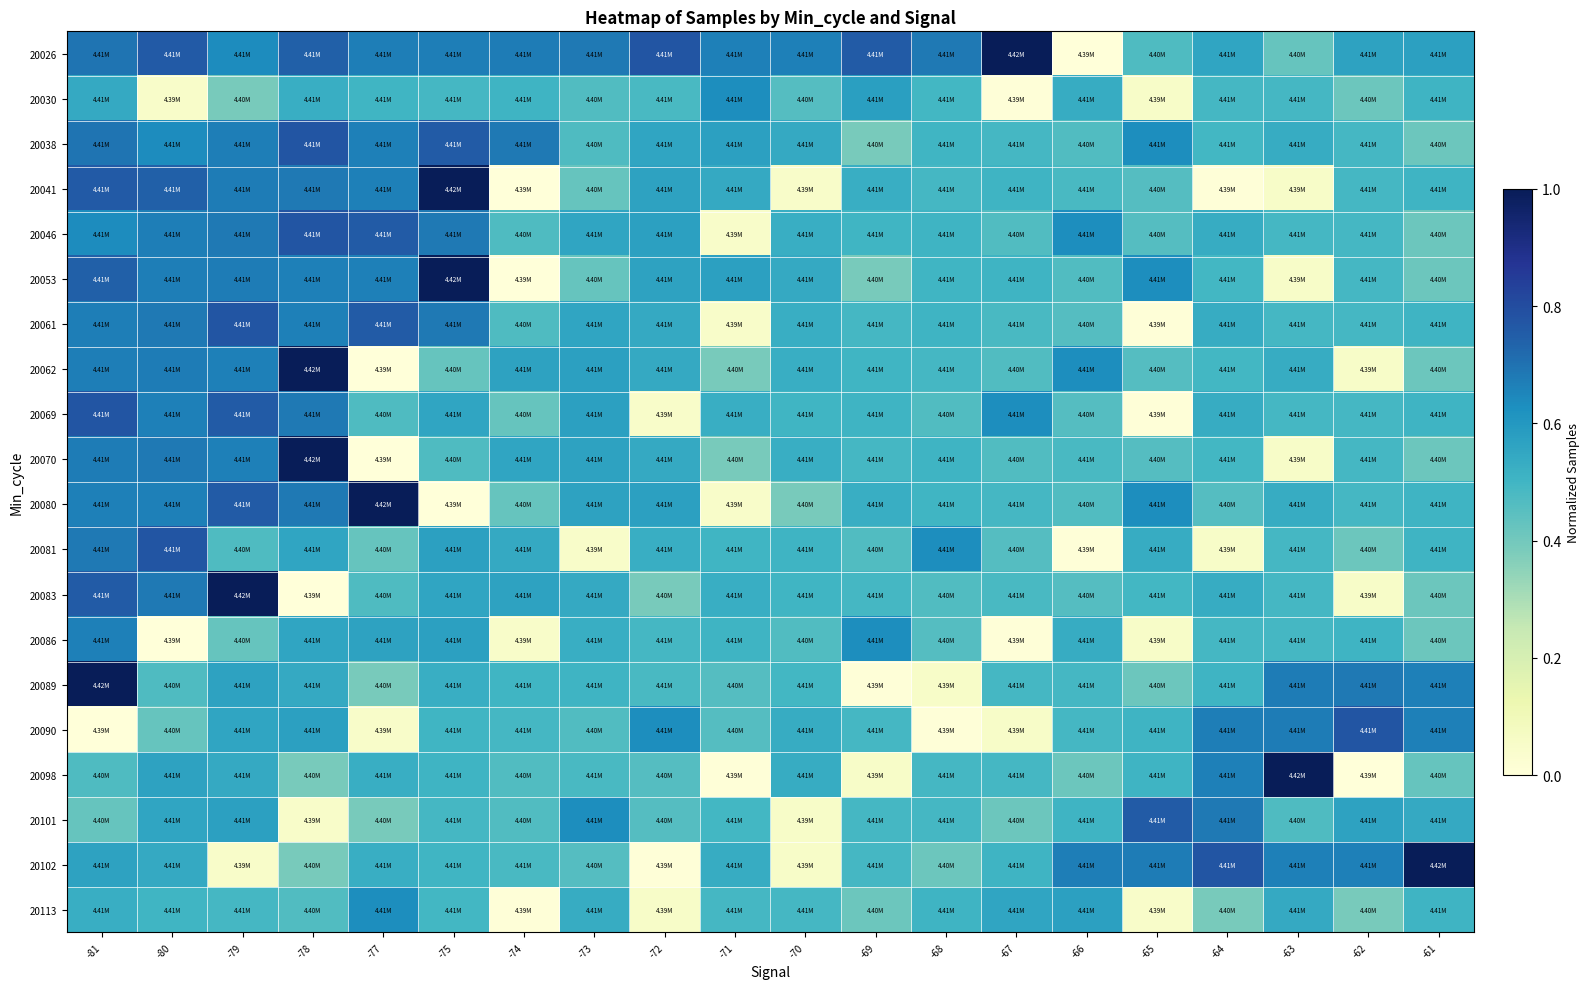

Reading left to right, what are all the values shown in this chart?

20026: -81=0.7	-80=0.8	-79=0.6	-78=0.7	-77=0.7	-75=0.7	-74=0.7	-73=0.7	-72=0.8	-71=0.7	-70=0.7	-69=0.8	-68=0.7	-67=1.0	-66=0.0	-65=0.5	-64=0.6	-63=0.4	-62=0.6	-61=0.6
20030: -81=0.5	-80=0.1	-79=0.4	-78=0.5	-77=0.5	-75=0.5	-74=0.5	-73=0.5	-72=0.5	-71=0.6	-70=0.5	-69=0.6	-68=0.5	-67=0.0	-66=0.5	-65=0.1	-64=0.5	-63=0.5	-62=0.4	-61=0.5
20038: -81=0.7	-80=0.6	-79=0.7	-78=0.8	-77=0.7	-75=0.8	-74=0.7	-73=0.5	-72=0.6	-71=0.6	-70=0.5	-69=0.4	-68=0.5	-67=0.5	-66=0.5	-65=0.6	-64=0.5	-63=0.5	-62=0.5	-61=0.4
20041: -81=0.8	-80=0.7	-79=0.7	-78=0.7	-77=0.7	-75=1.0	-74=0.0	-73=0.4	-72=0.6	-71=0.5	-70=0.1	-69=0.5	-68=0.5	-67=0.5	-66=0.5	-65=0.5	-64=0.0	-63=0.1	-62=0.5	-61=0.5
20046: -81=0.6	-80=0.7	-79=0.7	-78=0.8	-77=0.8	-75=0.7	-74=0.5	-73=0.6	-72=0.6	-71=0.1	-70=0.5	-69=0.5	-68=0.5	-67=0.5	-66=0.6	-65=0.5	-64=0.5	-63=0.5	-62=0.5	-61=0.4
20053: -81=0.7	-80=0.7	-79=0.7	-78=0.7	-77=0.7	-75=1.0	-74=0.0	-73=0.4	-72=0.6	-71=0.6	-70=0.5	-69=0.4	-68=0.5	-67=0.5	-66=0.5	-65=0.6	-64=0.5	-63=0.1	-62=0.5	-61=0.4
20061: -81=0.7	-80=0.7	-79=0.8	-78=0.7	-77=0.8	-75=0.7	-74=0.5	-73=0.6	-72=0.5	-71=0.1	-70=0.5	-69=0.5	-68=0.5	-67=0.5	-66=0.5	-65=0.0	-64=0.5	-63=0.5	-62=0.5	-61=0.5
20062: -81=0.7	-80=0.7	-79=0.7	-78=1.0	-77=0.0	-75=0.4	-74=0.6	-73=0.6	-72=0.5	-71=0.4	-70=0.5	-69=0.5	-68=0.5	-67=0.5	-66=0.6	-65=0.5	-64=0.5	-63=0.5	-62=0.1	-61=0.4
20069: -81=0.8	-80=0.7	-79=0.8	-78=0.7	-77=0.5	-75=0.6	-74=0.4	-73=0.6	-72=0.1	-71=0.5	-70=0.5	-69=0.5	-68=0.5	-67=0.6	-66=0.5	-65=0.0	-64=0.5	-63=0.5	-62=0.5	-61=0.5
20070: -81=0.7	-80=0.7	-79=0.7	-78=1.0	-77=0.0	-75=0.5	-74=0.6	-73=0.6	-72=0.5	-71=0.4	-70=0.5	-69=0.5	-68=0.5	-67=0.5	-66=0.5	-65=0.5	-64=0.5	-63=0.1	-62=0.5	-61=0.4
20080: -81=0.7	-80=0.7	-79=0.8	-78=0.7	-77=1.0	-75=0.0	-74=0.4	-73=0.6	-72=0.6	-71=0.1	-70=0.4	-69=0.5	-68=0.5	-67=0.5	-66=0.5	-65=0.6	-64=0.5	-63=0.5	-62=0.5	-61=0.5
20081: -81=0.7	-80=0.8	-79=0.5	-78=0.6	-77=0.4	-75=0.6	-74=0.5	-73=0.1	-72=0.5	-71=0.5	-70=0.5	-69=0.5	-68=0.6	-67=0.5	-66=0.0	-65=0.5	-64=0.1	-63=0.5	-62=0.4	-61=0.5
20083: -81=0.8	-80=0.7	-79=1.0	-78=0.0	-77=0.5	-75=0.6	-74=0.6	-73=0.5	-72=0.4	-71=0.5	-70=0.5	-69=0.5	-68=0.5	-67=0.5	-66=0.5	-65=0.5	-64=0.5	-63=0.5	-62=0.1	-61=0.4
20086: -81=0.7	-80=0.0	-79=0.4	-78=0.6	-77=0.6	-75=0.6	-74=0.1	-73=0.5	-72=0.5	-71=0.5	-70=0.5	-69=0.6	-68=0.5	-67=0.0	-66=0.5	-65=0.1	-64=0.5	-63=0.5	-62=0.5	-61=0.4
20089: -81=1.0	-80=0.5	-79=0.6	-78=0.5	-77=0.4	-75=0.5	-74=0.5	-73=0.5	-72=0.5	-71=0.5	-70=0.5	-69=0.0	-68=0.1	-67=0.5	-66=0.5	-65=0.4	-64=0.5	-63=0.7	-62=0.7	-61=0.7
20090: -81=0.0	-80=0.4	-79=0.6	-78=0.6	-77=0.1	-75=0.5	-74=0.5	-73=0.5	-72=0.6	-71=0.5	-70=0.5	-69=0.5	-68=0.0	-67=0.1	-66=0.5	-65=0.5	-64=0.7	-63=0.7	-62=0.8	-61=0.7
20098: -81=0.5	-80=0.6	-79=0.5	-78=0.4	-77=0.5	-75=0.5	-74=0.5	-73=0.5	-72=0.5	-71=0.0	-70=0.5	-69=0.1	-68=0.5	-67=0.5	-66=0.4	-65=0.5	-64=0.7	-63=1.0	-62=0.0	-61=0.4
20101: -81=0.4	-80=0.6	-79=0.6	-78=0.1	-77=0.4	-75=0.5	-74=0.5	-73=0.6	-72=0.5	-71=0.5	-70=0.1	-69=0.5	-68=0.5	-67=0.4	-66=0.5	-65=0.8	-64=0.7	-63=0.5	-62=0.6	-61=0.5
20102: -81=0.6	-80=0.5	-79=0.1	-78=0.4	-77=0.5	-75=0.5	-74=0.5	-73=0.5	-72=0.0	-71=0.5	-70=0.1	-69=0.5	-68=0.4	-67=0.5	-66=0.7	-65=0.7	-64=0.8	-63=0.7	-62=0.7	-61=1.0
20113: -81=0.5	-80=0.5	-79=0.5	-78=0.5	-77=0.6	-75=0.5	-74=0.0	-73=0.5	-72=0.1	-71=0.5	-70=0.5	-69=0.4	-68=0.5	-67=0.6	-66=0.6	-65=0.1	-64=0.4	-63=0.5	-62=0.4	-61=0.5